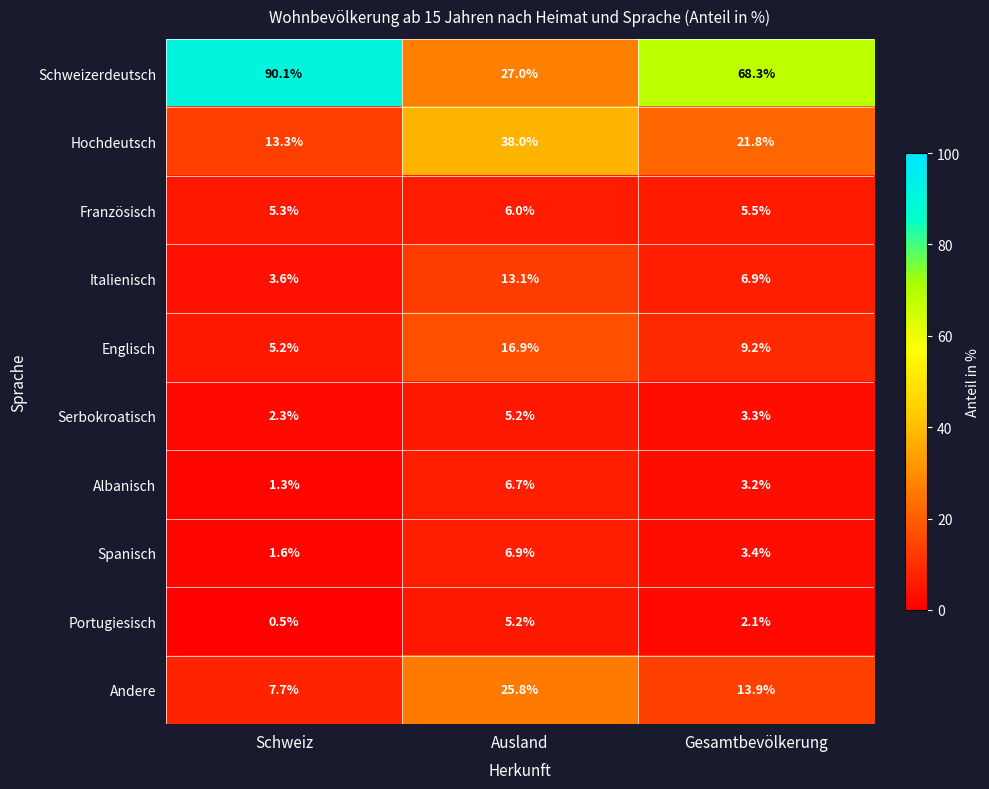

How many categories are shown in the chart?

3